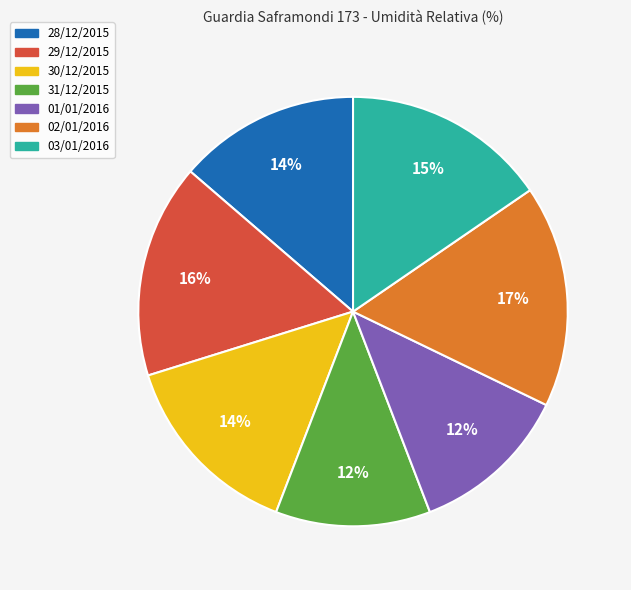

To the nearest percent, what percentage of the pie is 28/12/2015?

14%